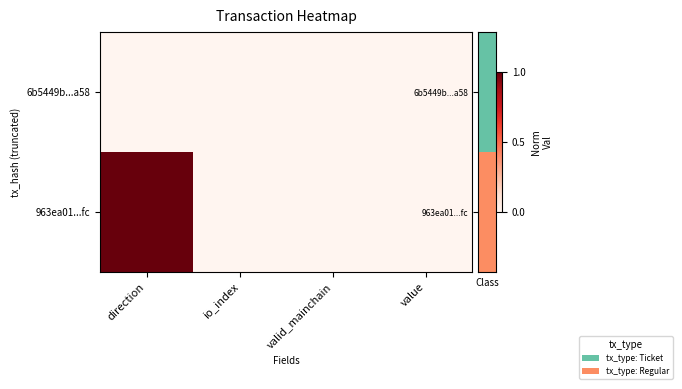

Reading left to right, extract all data points from this chart.

6b5449b...a58: direction=0	io_index=0	valid_mainchain=0	value=0
963ea01...fc: direction=1	io_index=0	valid_mainchain=0	value=0